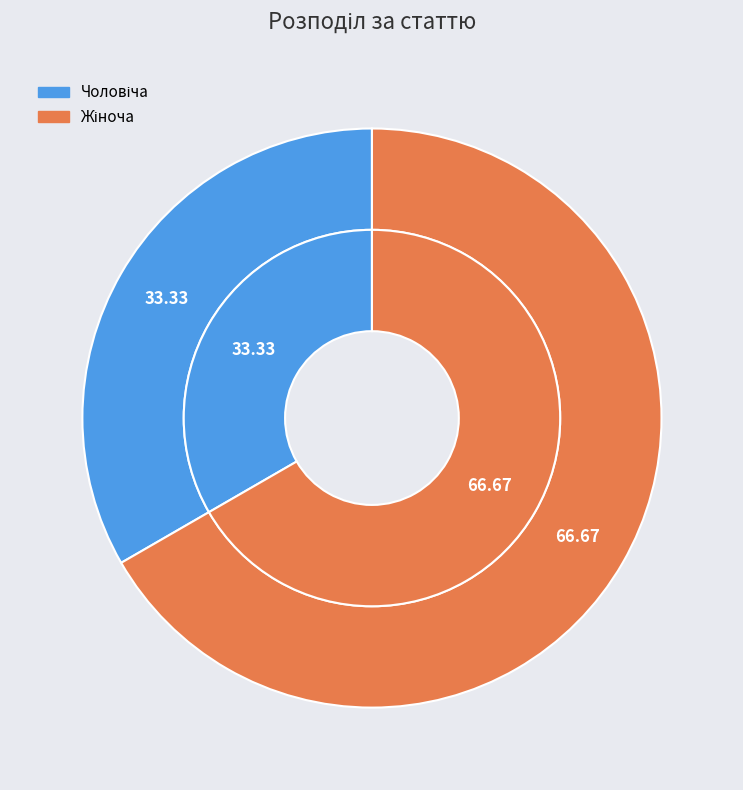

To the nearest percent, what portion does Жіноча represent?

67%